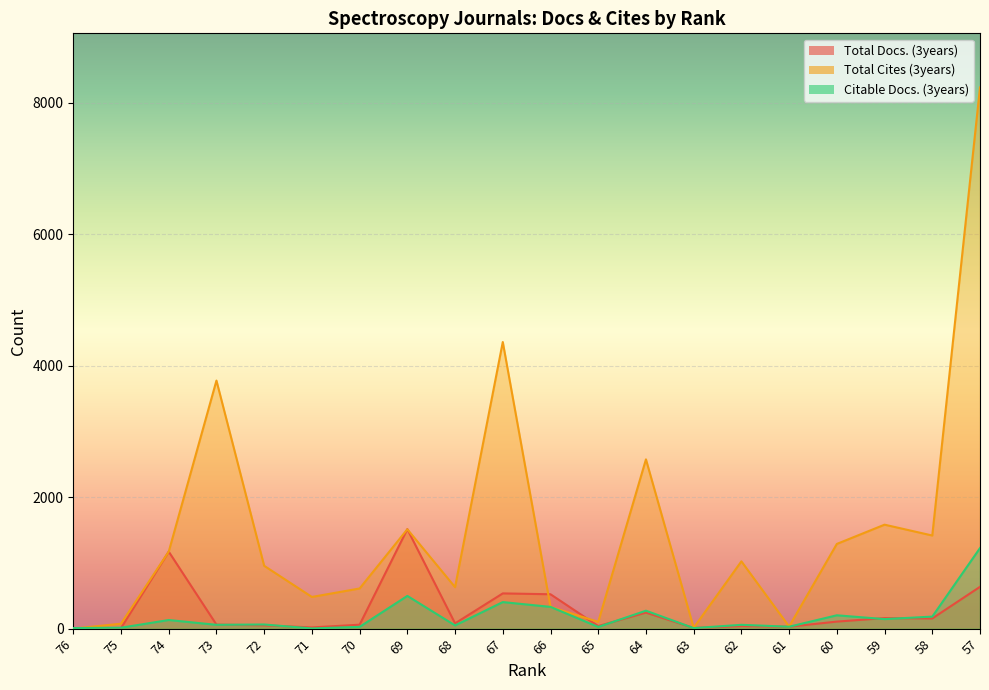

Reading left to right, extract all data points from this chart.

Total Docs. (3years): 0	9	1172	61	50	18	60	1514	80	536	523	39	244	10	38	29	107	160	155	636
Total Cites (3years): 0	75	1171	3775	956	482	611	1512	631	4362	331	103	2576	13	1024	32	1289	1582	1417	8236
Citable Docs. (3years): 9	14	131	58	63	3	27	498	49	404	331	26	273	8	58	29	203	145	183	1226